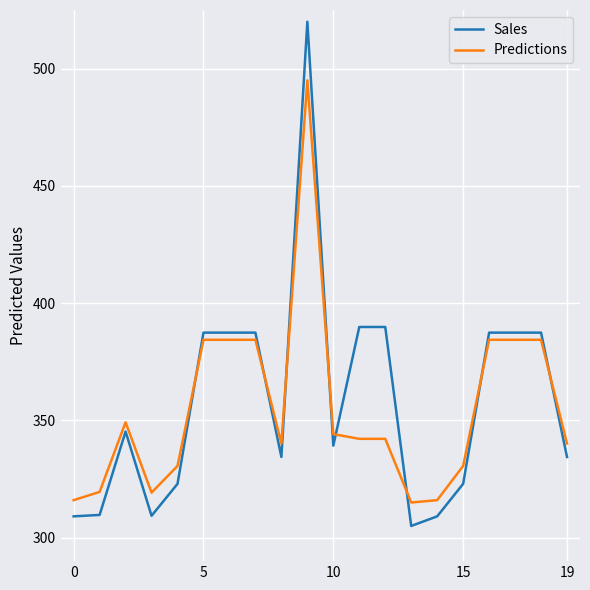

After their last crossing, which series has the higher values: Predictions or Sales?

Predictions